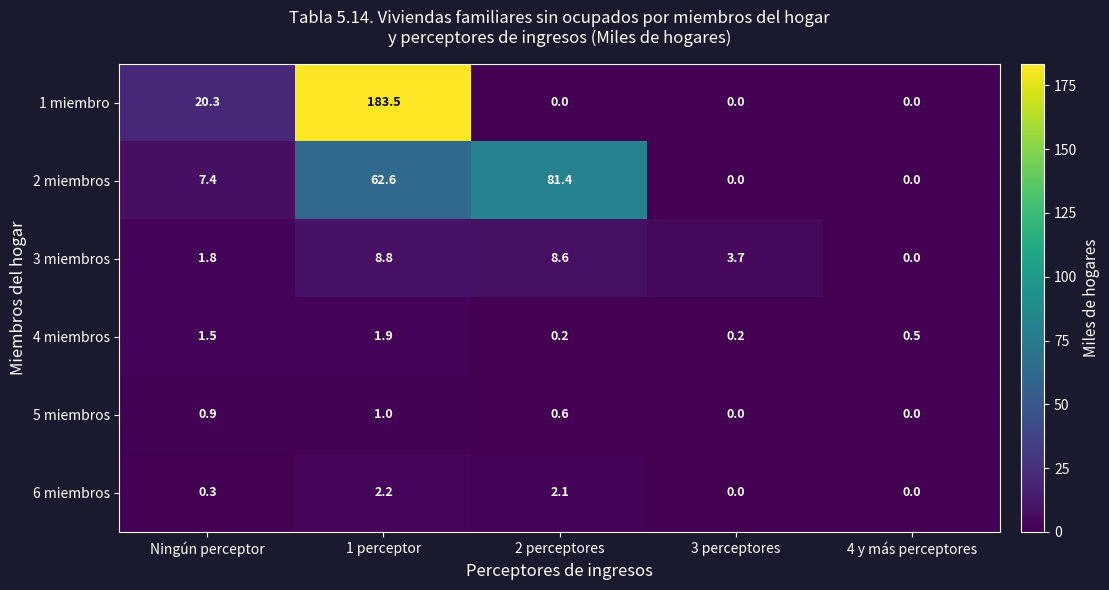

Rank the series at 2 perceptores from lowest to highest value.

1 miembro, 4 miembros, 5 miembros, 6 miembros, 3 miembros, 2 miembros